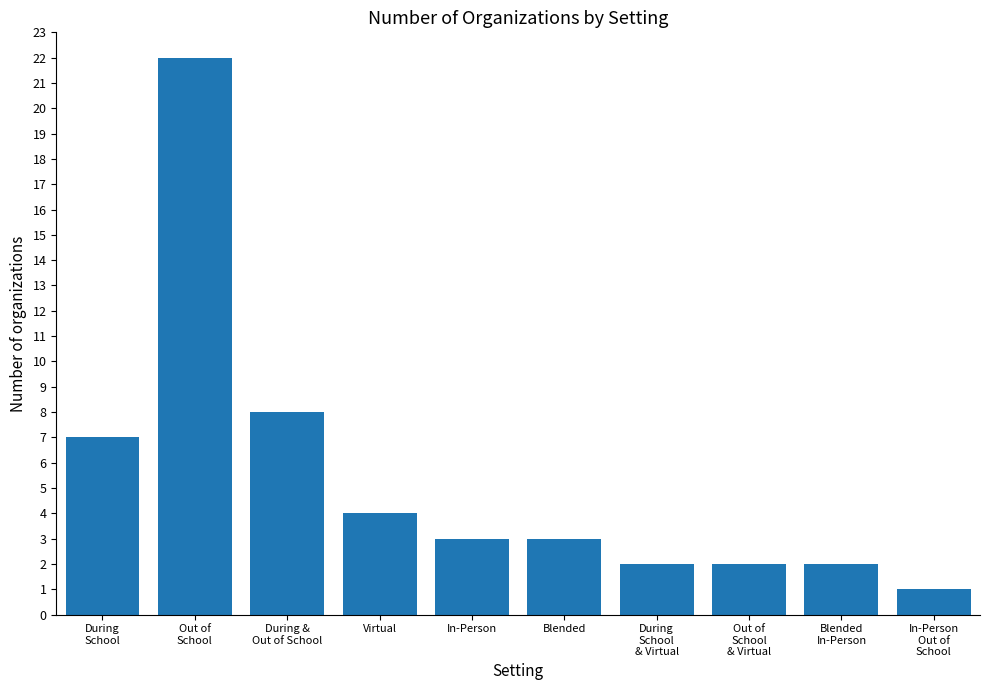

What is the label of the 6th bar from the right?

In-Person